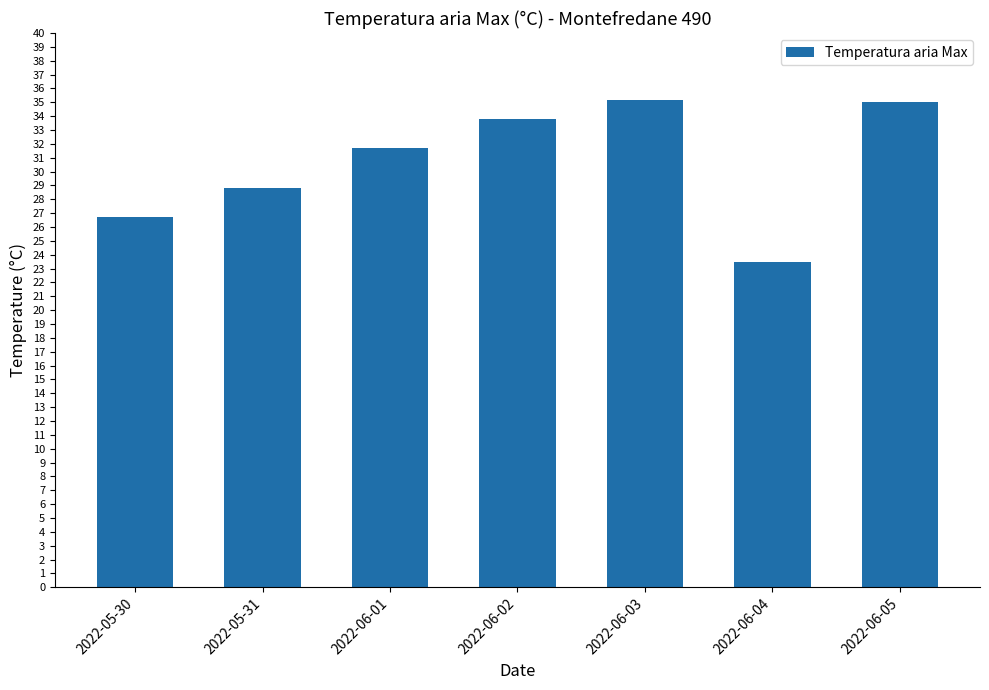

The value at 2022-06-04 is 23.5. True or false?

True